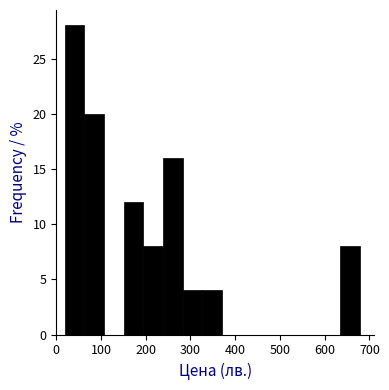

What is the height of the bar covering 60 to 110 on the x-axis? Neither the bar edges nor the heights are printed on the chart, so give them approximately, as read against the axes.

20